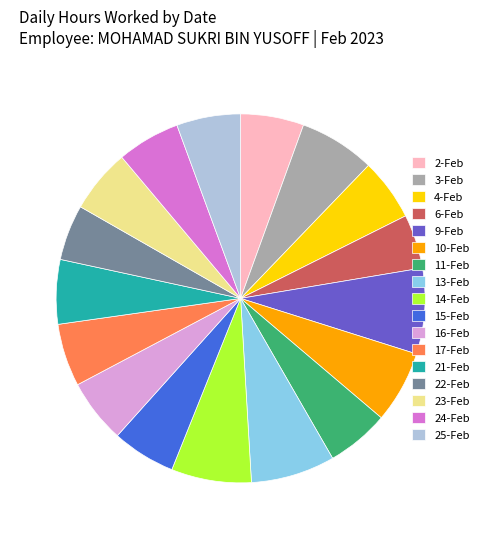

Which has a higher value, 6-Feb or 13-Feb?

13-Feb